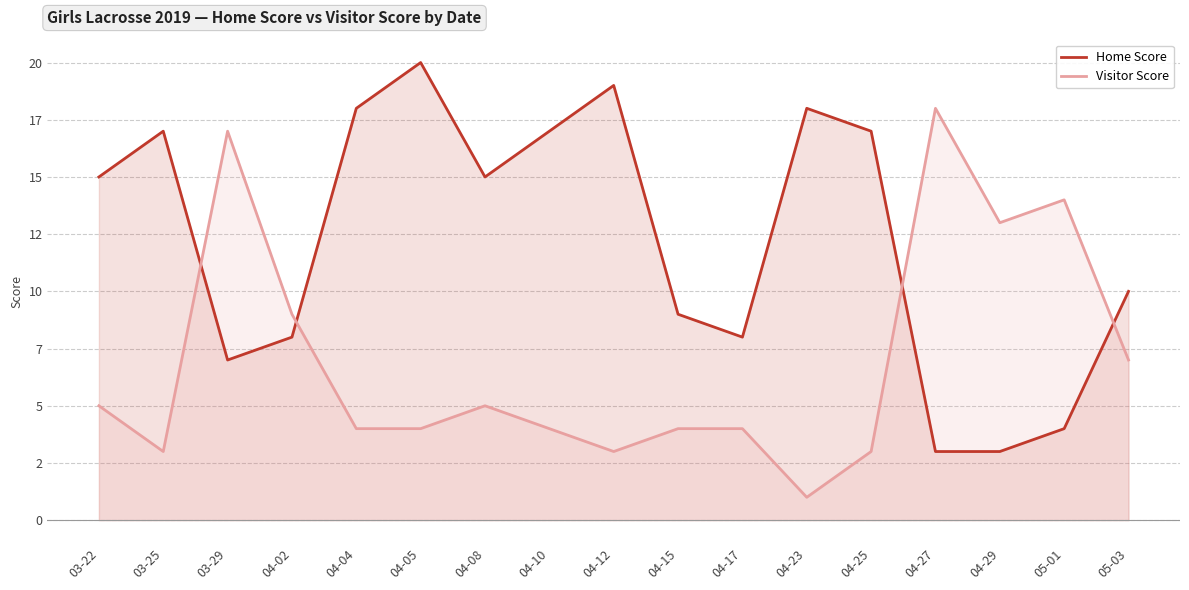

At which category does Home Score reach its first local valley?

03-29